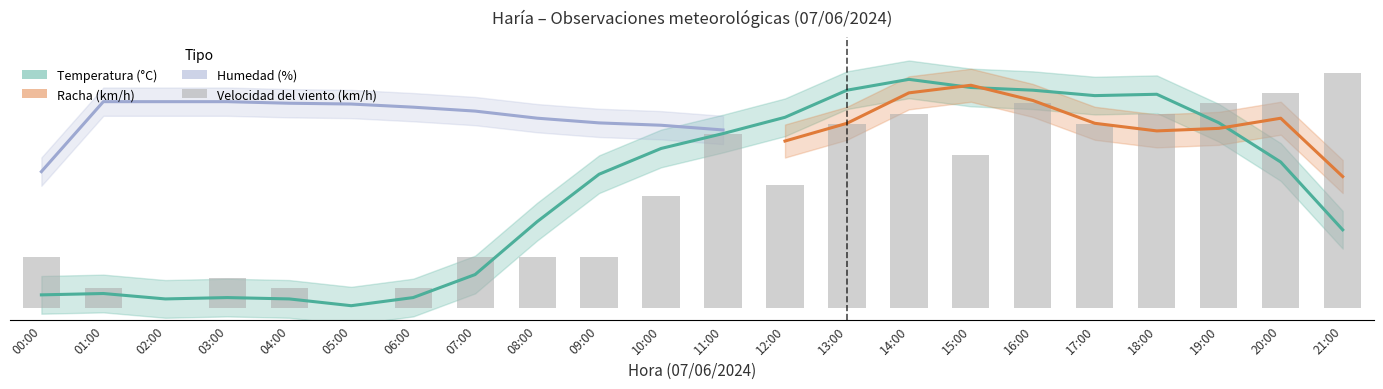

What is the total value across all series at 07:00?

36.1